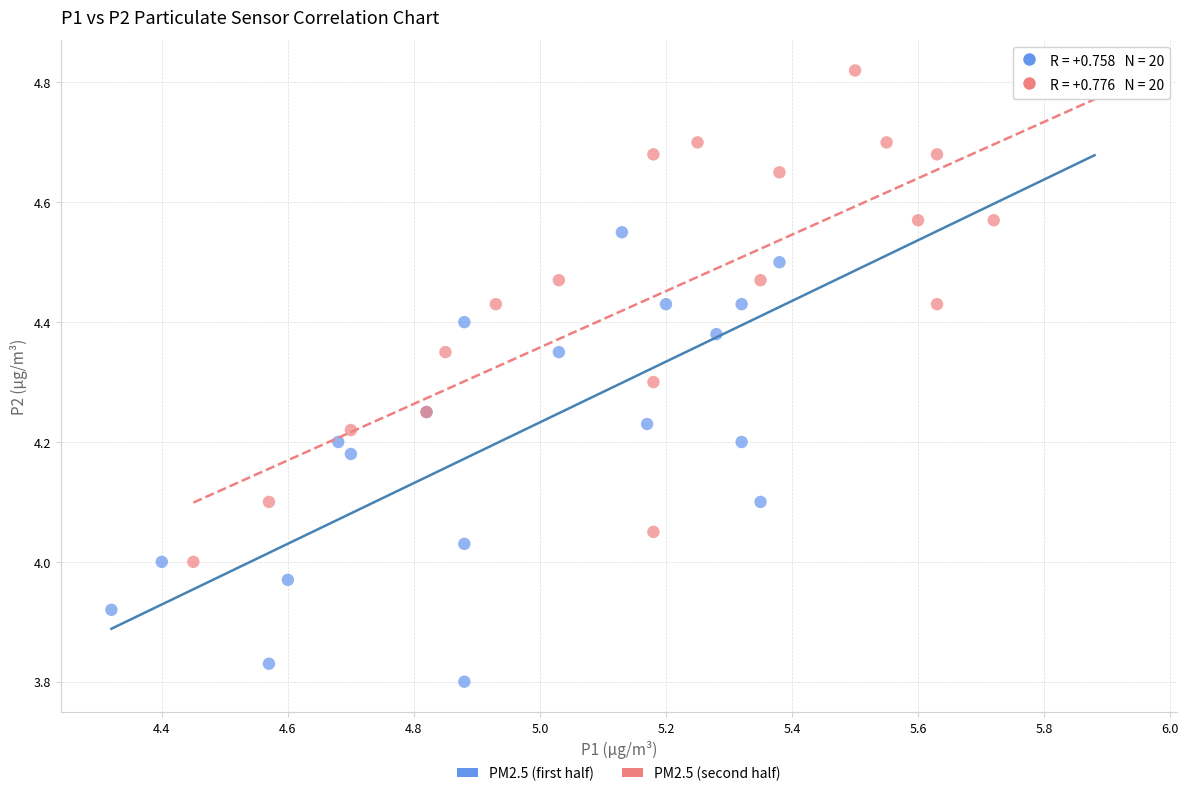

Which series has the widest spread of Y values?

PM2.5 (first half)